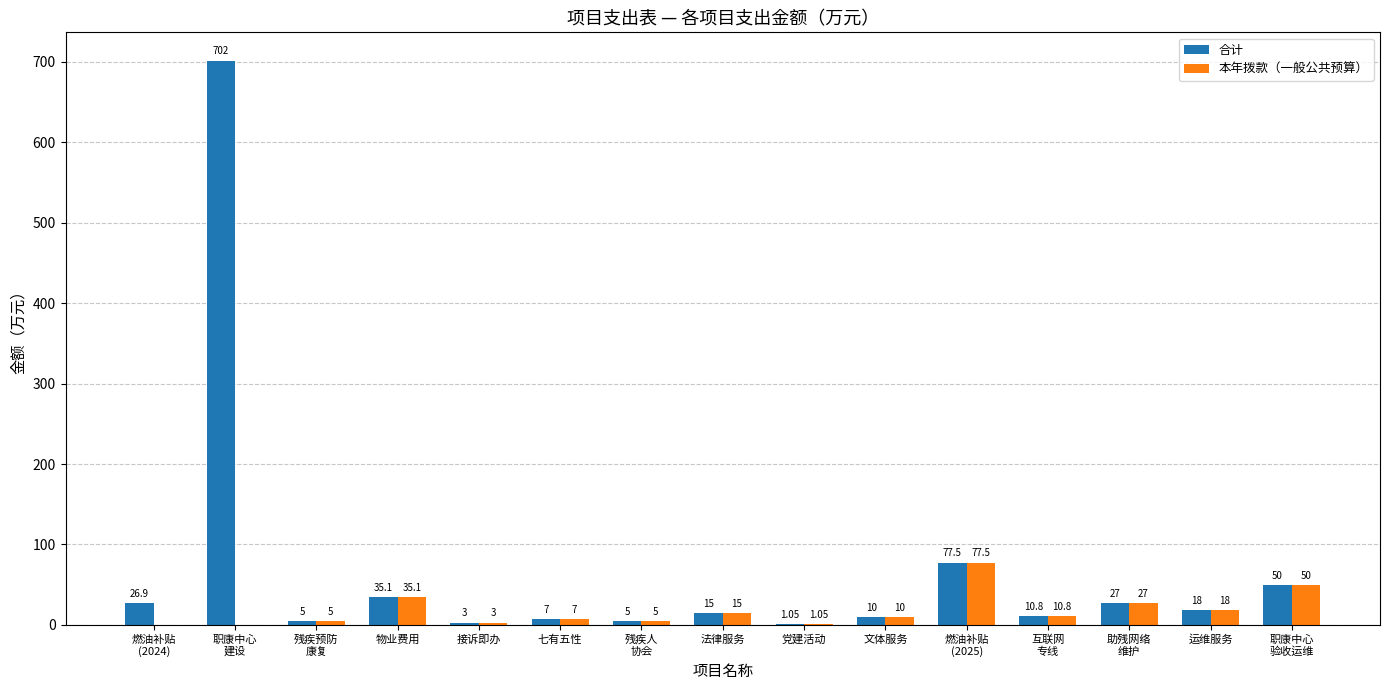

Which series has the largest total across all categories?

合计